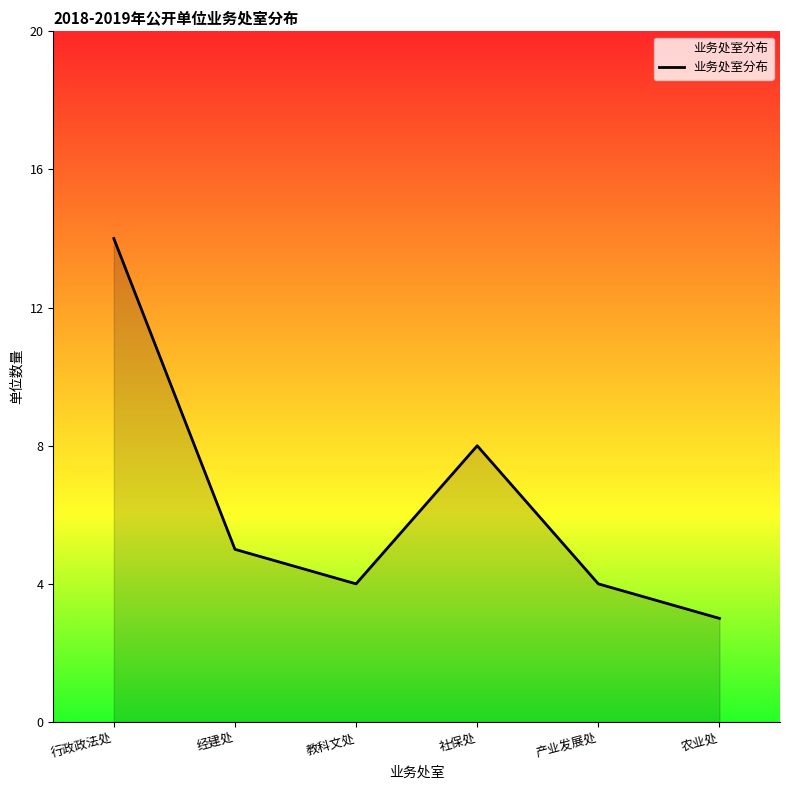

Reading right to left, what are all the values shown in this chart?

农业处=3	产业发展处=4	社保处=8	教科文处=4	经建处=5	行政政法处=14